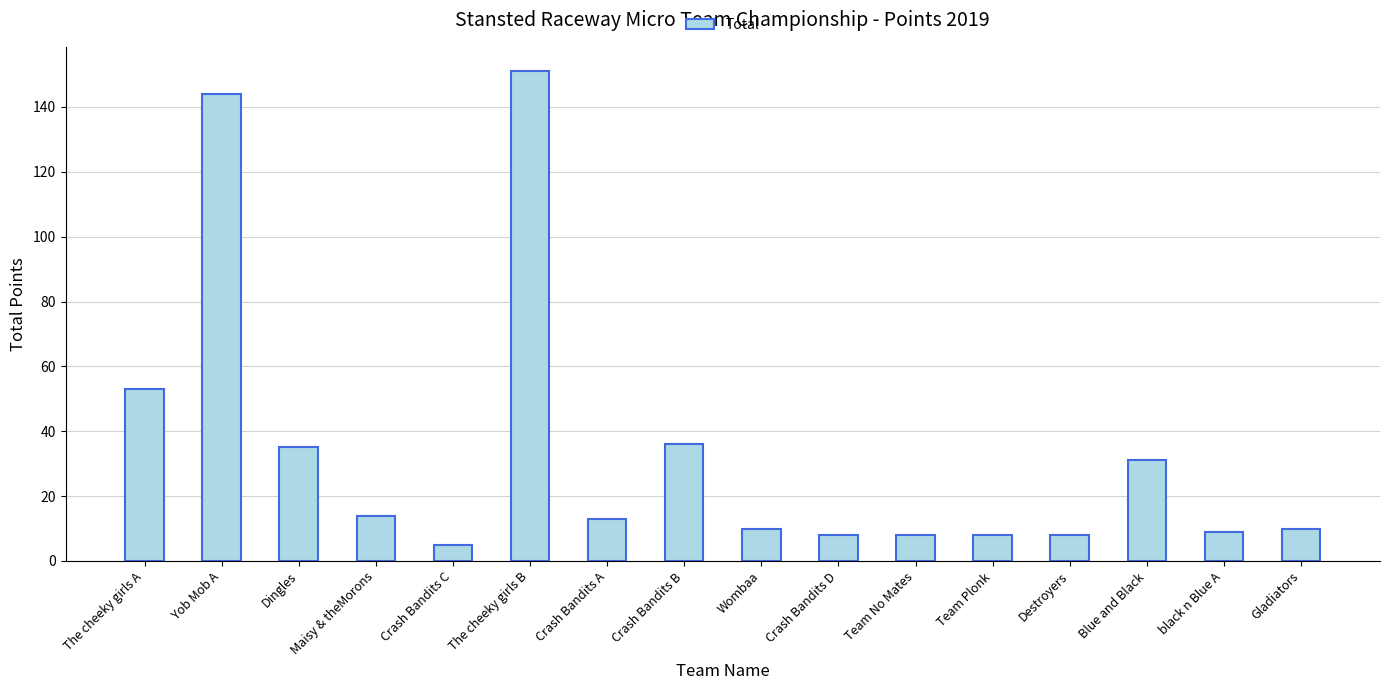

Approximately how many times larger is the value at Crash Bandits A compared to black n Blue A?

1.4